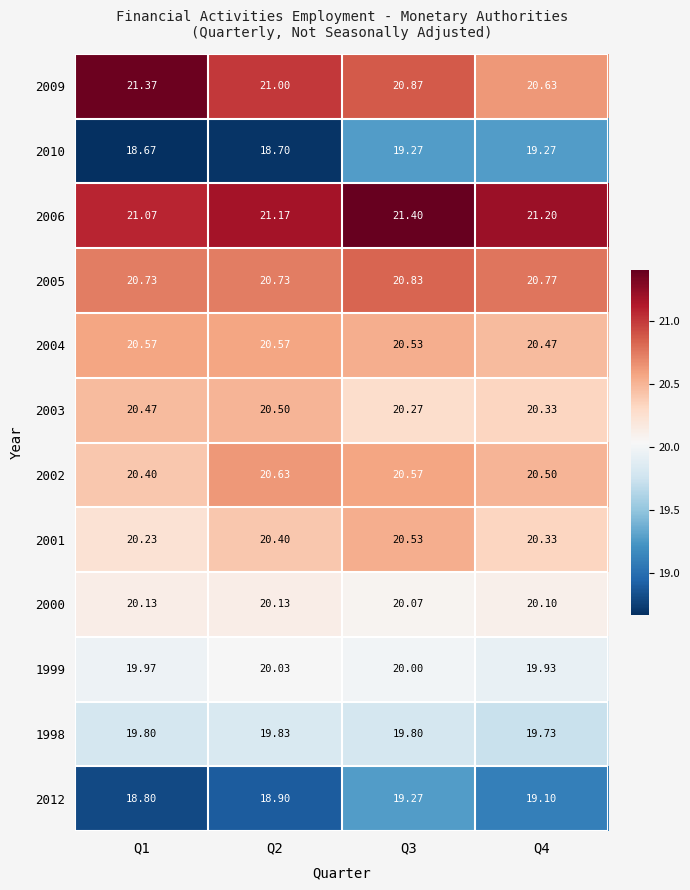

Is the value of 2005 at Q2 greater than the value of 1999 at Q4?

Yes